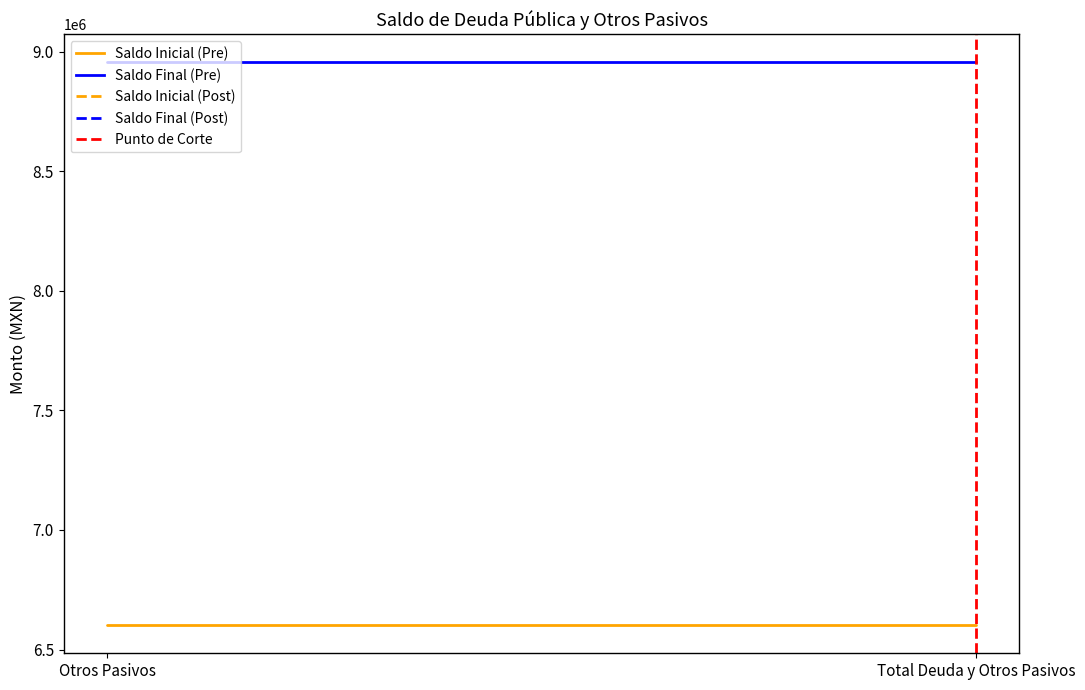

Which has a higher value, Total Deuda y Otros Pasivos or Otros Pasivos?

Total Deuda y Otros Pasivos